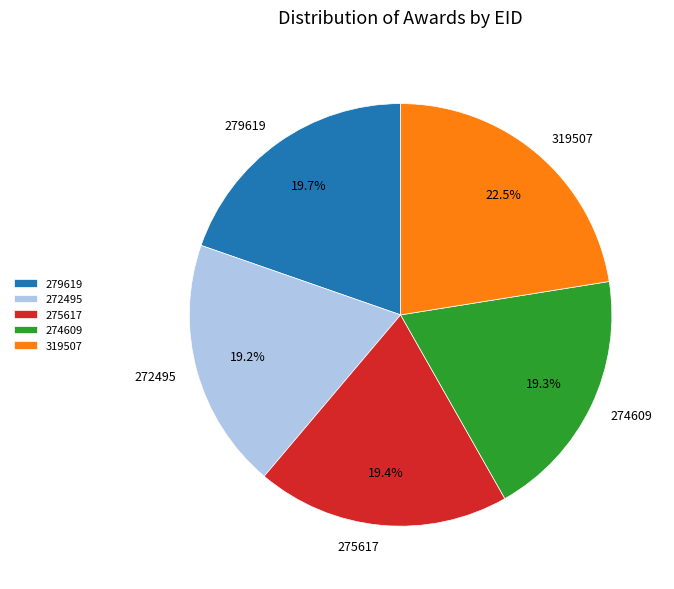

To the nearest percent, what is the average slice percentage?

20%